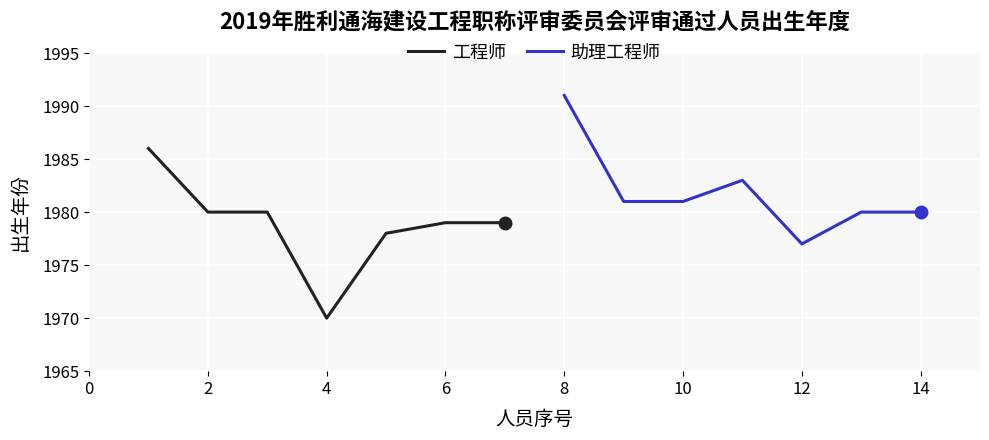

Is it true that 助理工程师 equals 1977 at 12?

True